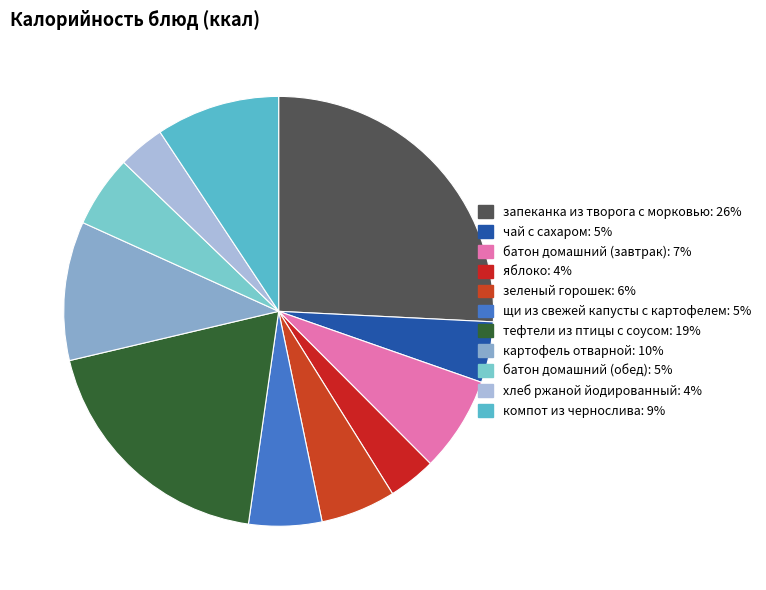

Count the number of slices in the pie.

11